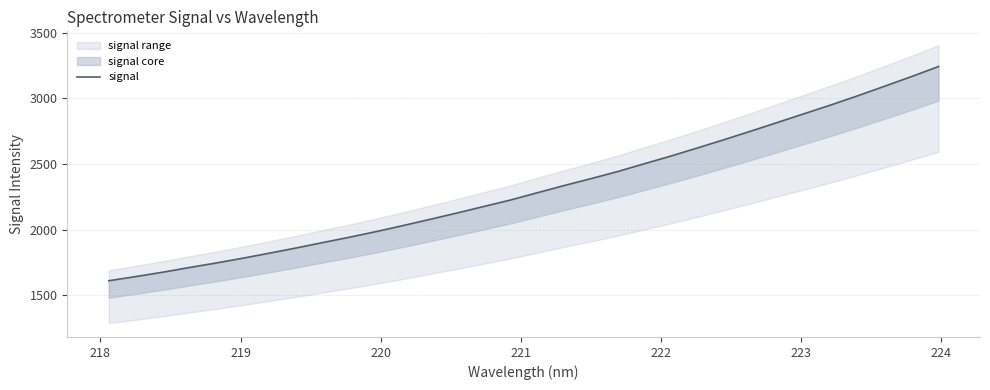

Is this an area chart (filled region under the line)?

No